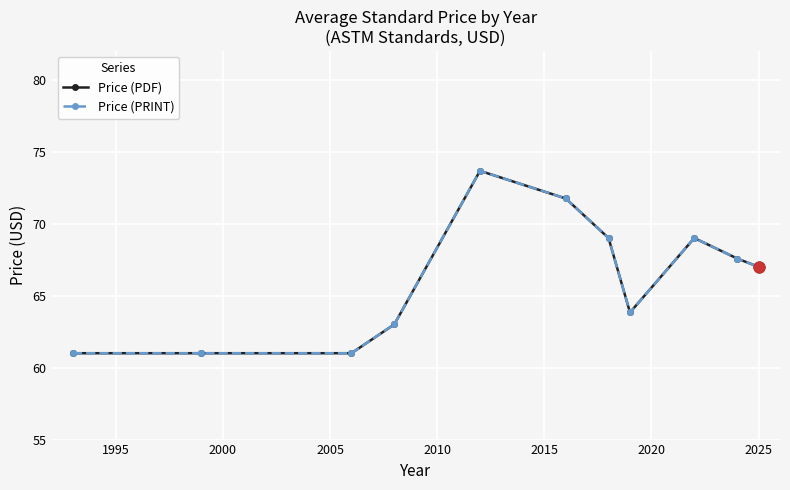

Does the chart have visible grid lines?

Yes